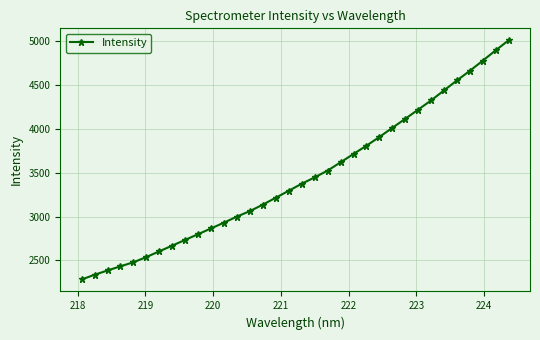

What is the value of the 23rd point from the left?

3809.3